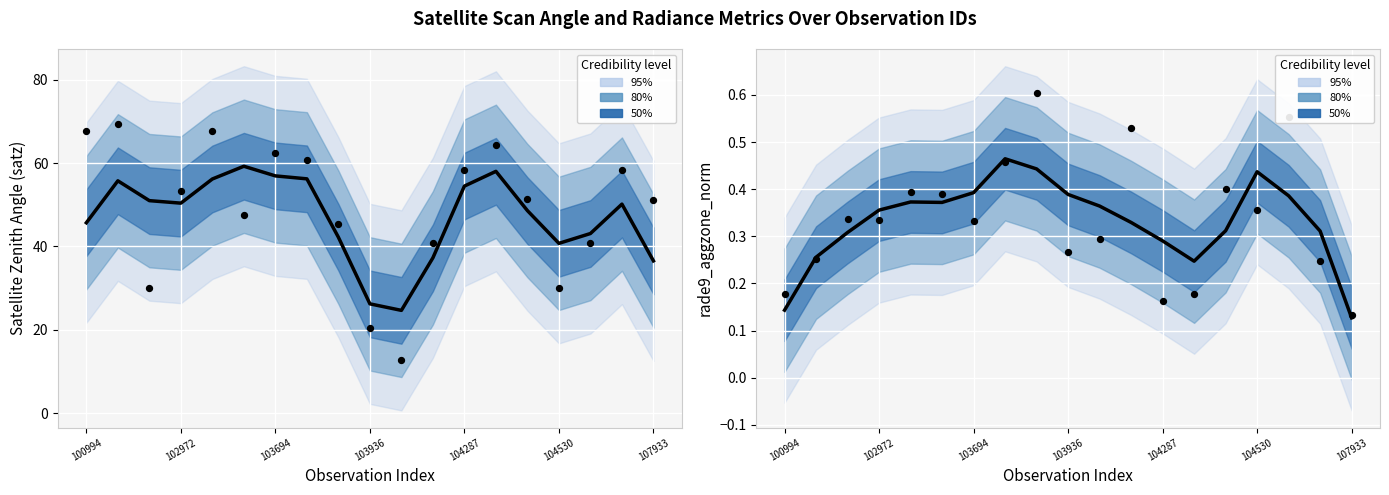

Which series has the widest spread of Y values?

satz